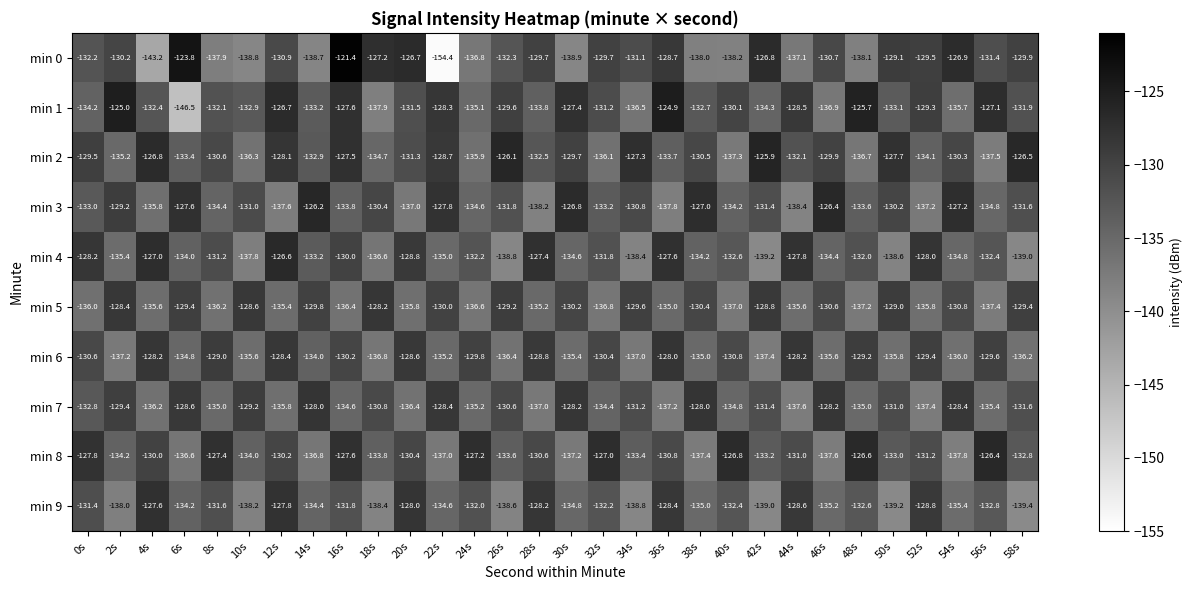

Read the min 7 value at 26s.

-130.6